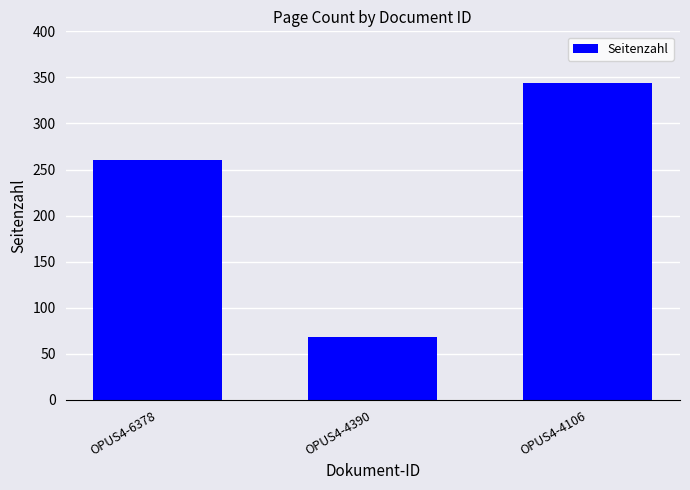

What is the greatest value displayed?

344